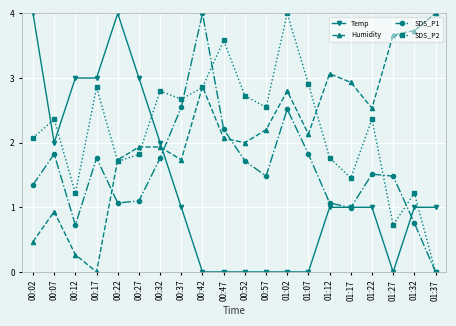

Is it true that Temp equals 1.0 at 01:22?

True